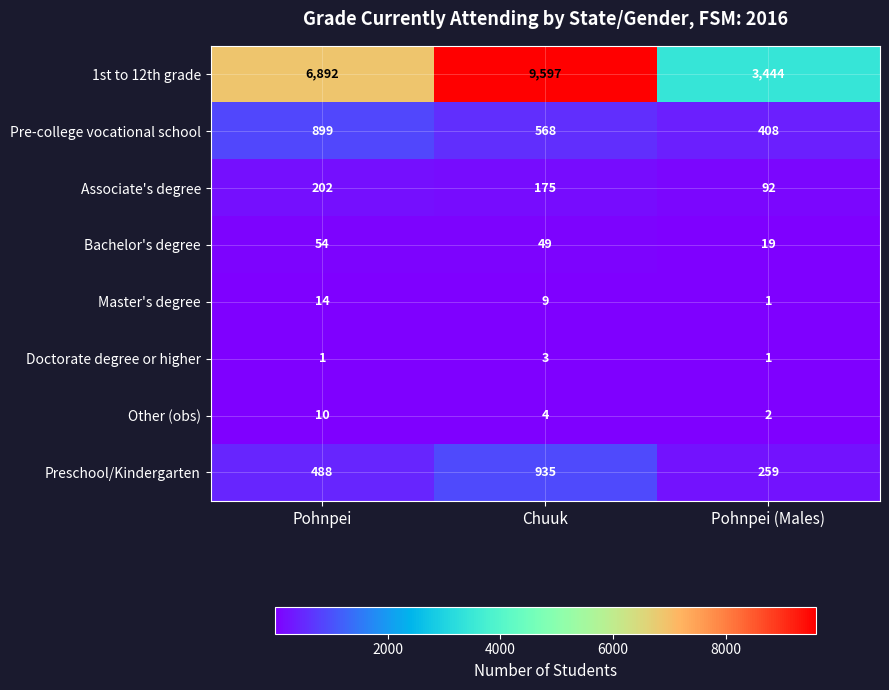

At which label does Associate's degree first exceed 175?

Pohnpei